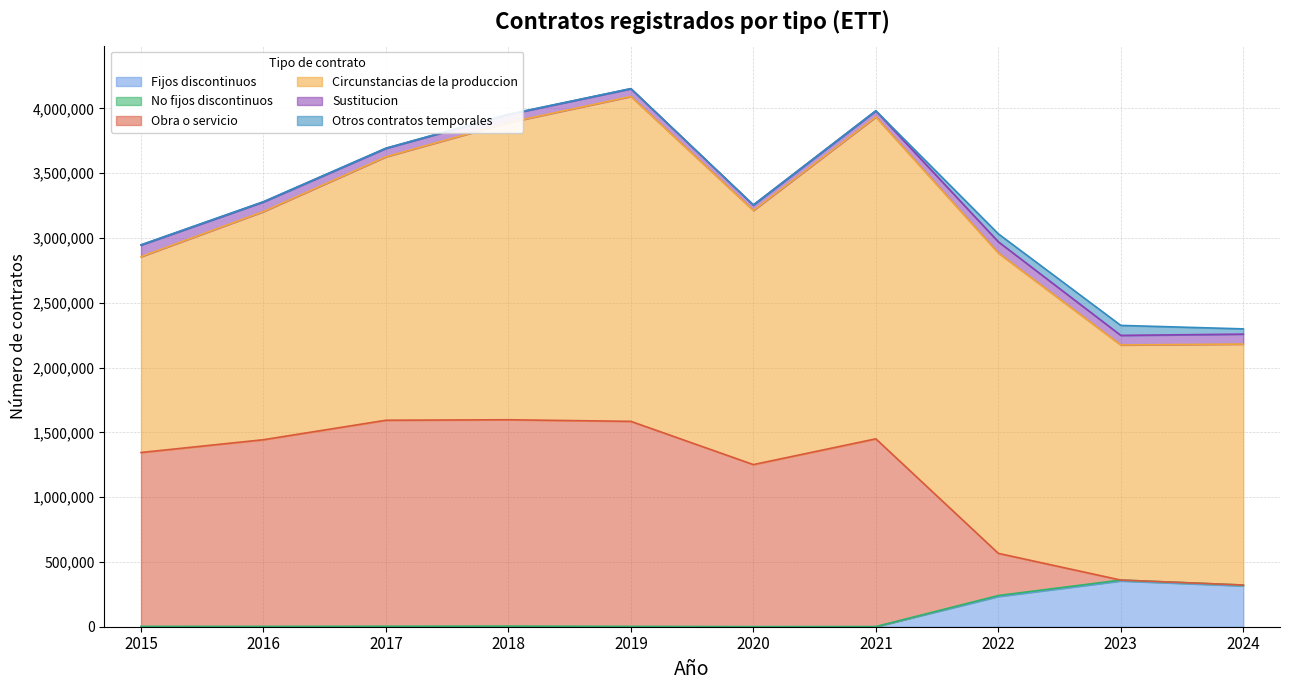

What is the difference between the maximum and second lowest values in the No fijos discontinuos series?

6458